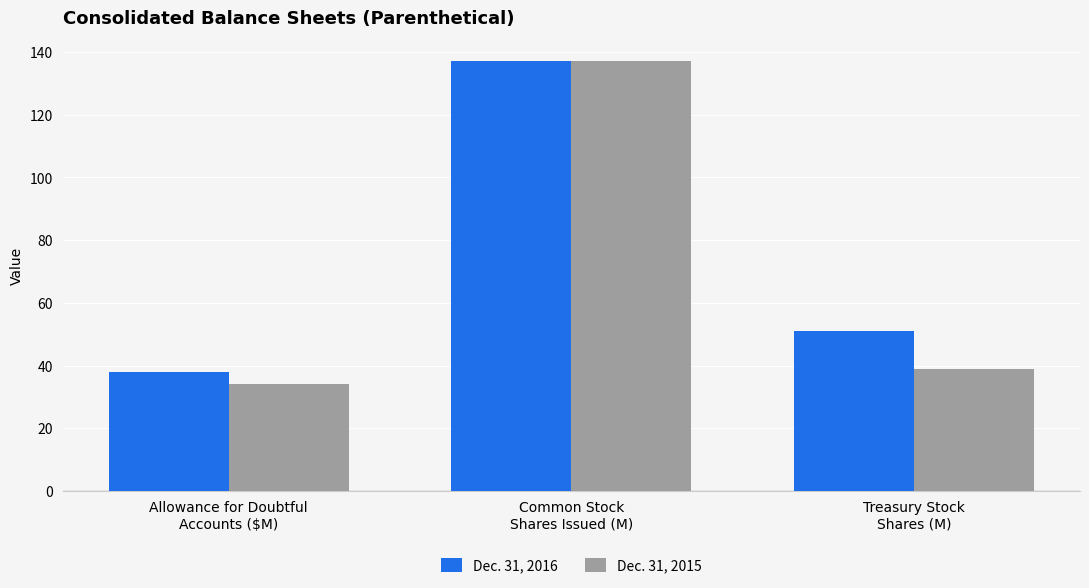

The value of Dec. 31, 2016 at Allowance for Doubtful
Accounts ($M) is 38. True or false?

True